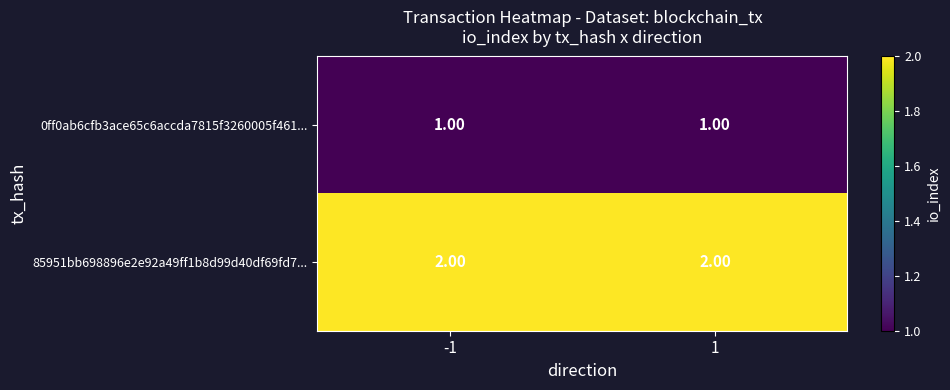

List the series in order of their peak value, highest first.

85951bb698896e2e92a49ff1b8d99d40df69fd7..., 0ff0ab6cfb3ace65c6accda7815f3260005f461...